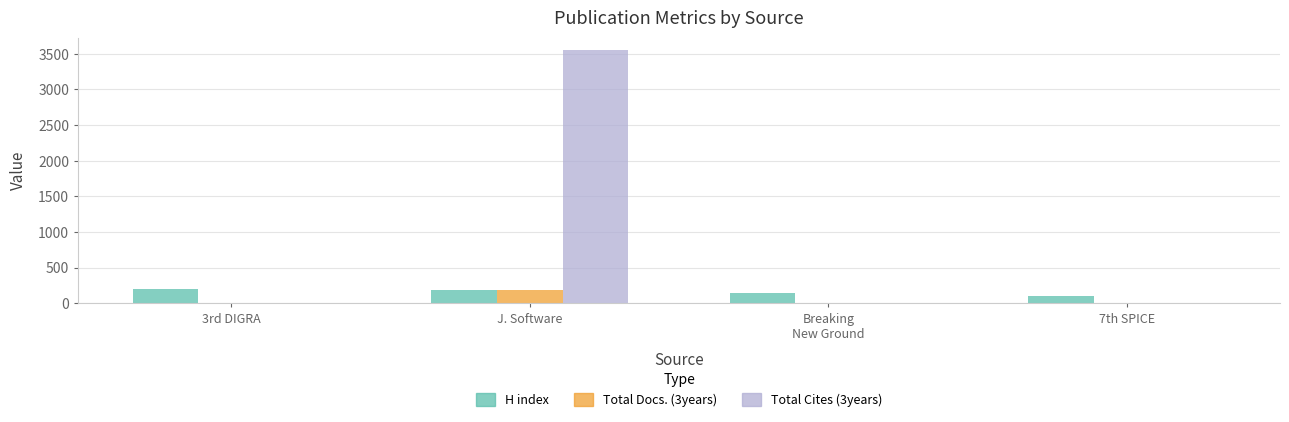

At which category is the sum across all series the highest?

J. Software